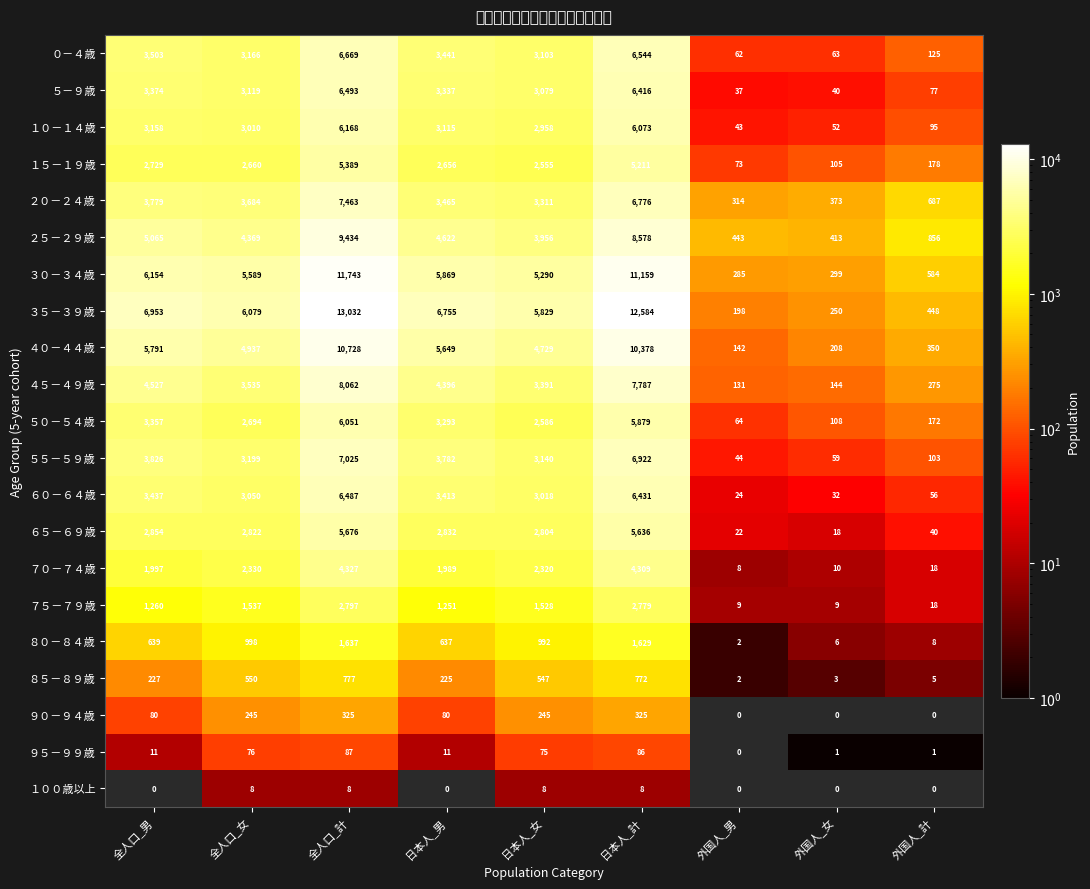

Rank the series by their maximum value, from highest to lowest.

３５－３９歳, ３０－３４歳, ４０－４４歳, ２５－２９歳, ４５－４９歳, ２０－２４歳, ５５－５９歳, ０－４歳, ５－９歳, ６０－６４歳, １０－１４歳, ５０－５４歳, ６５－６９歳, １５－１９歳, ７０－７４歳, ７５－７９歳, ８０－８４歳, ８５－８９歳, ９０－９４歳, ９５－９９歳, １００歳以上